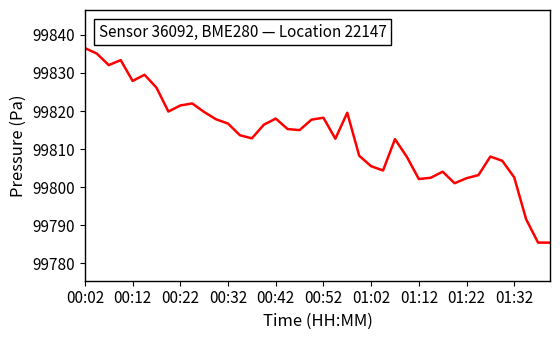

What is the smallest value displayed?

99785.5